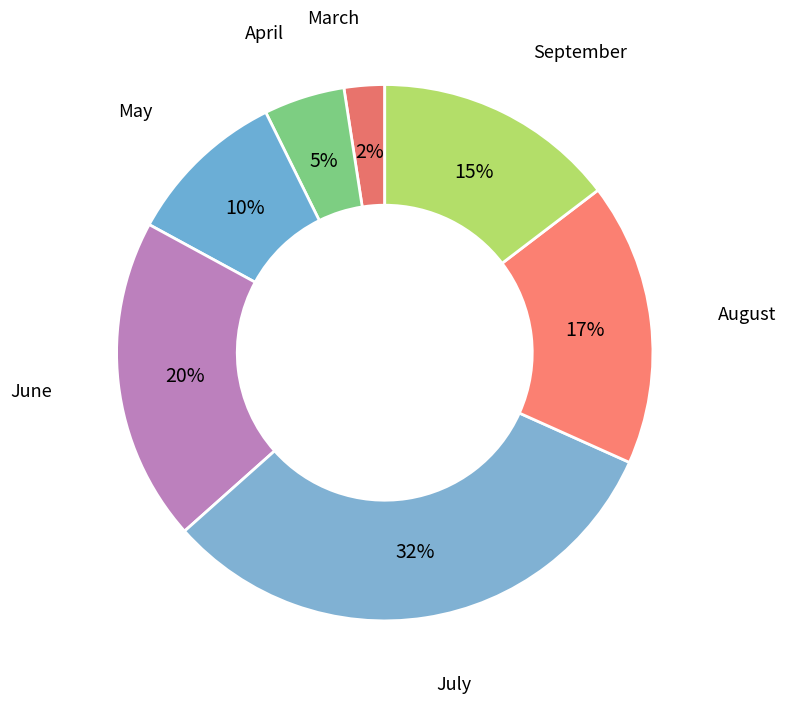

Is it true that March is 9% of the pie?

False